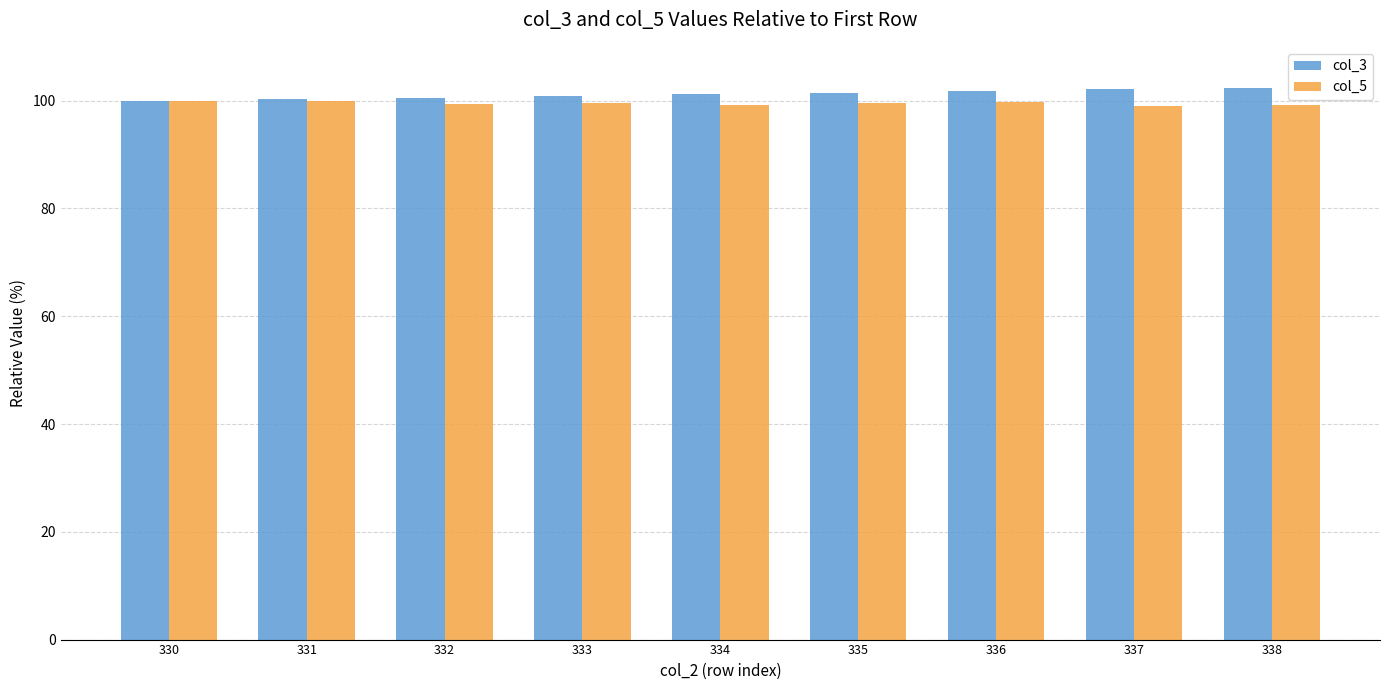

What is the total value across all series at 334?

200.5